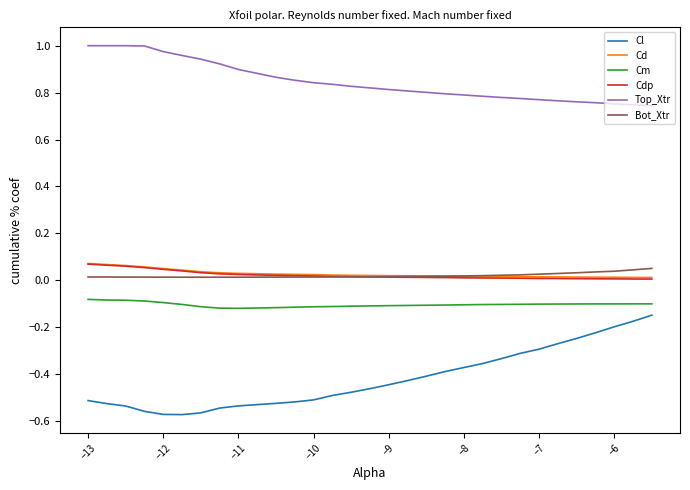

Which series has the largest total across all categories?

Top_Xtr